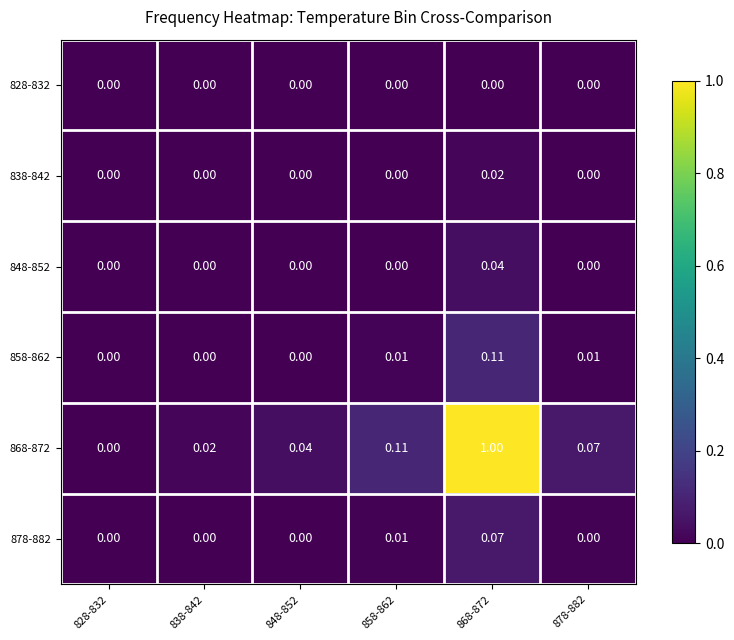

Is the value of 828-832 at 848-852 greater than the value of 868-872 at 858-862?

No